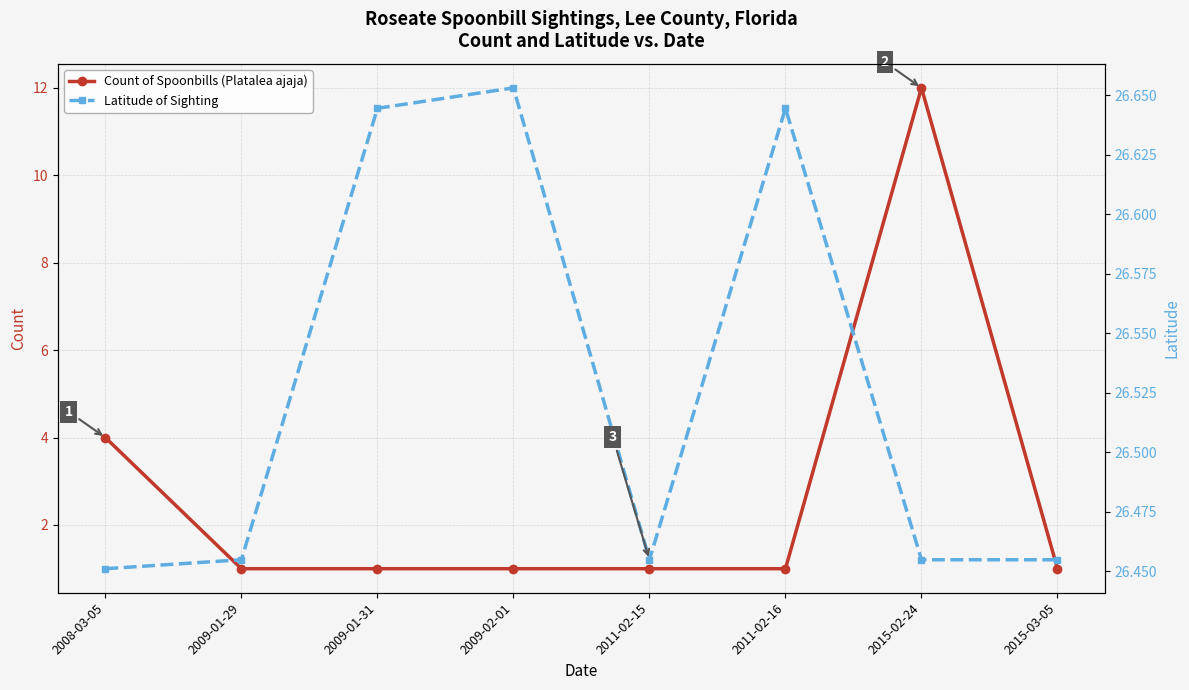

How many interior local valleys does the Latitude series have?

1